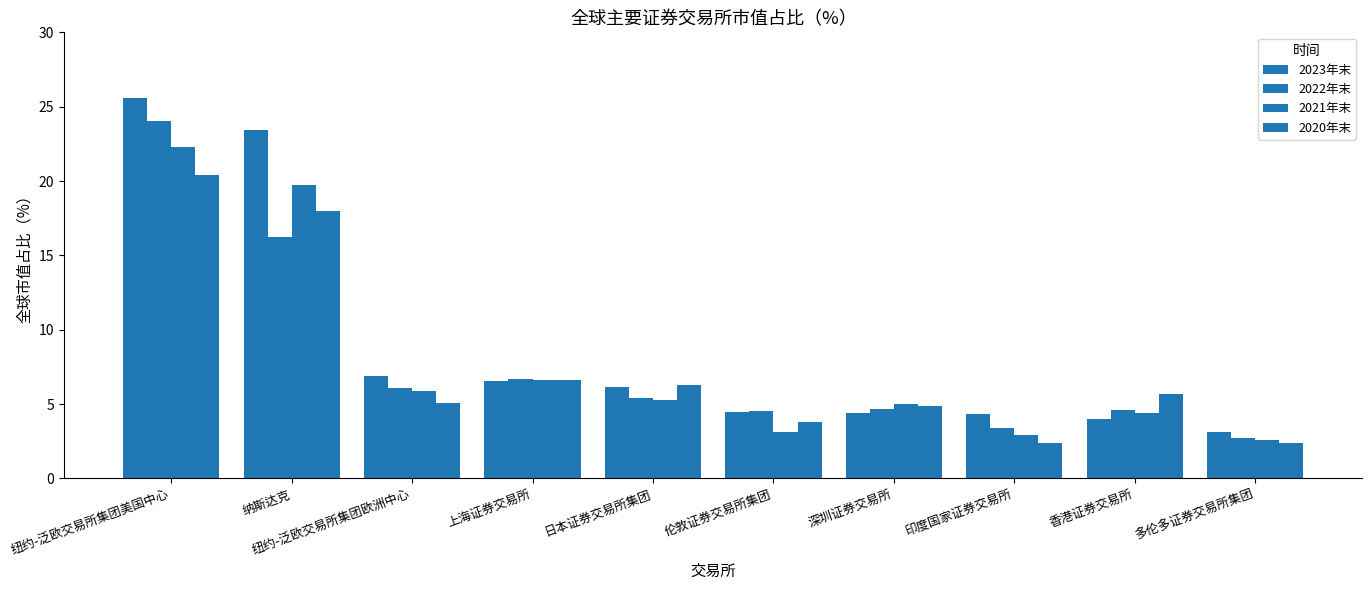

True or false: 2022年末 has a value of 1.3 at 印度国家证券交易所.

False